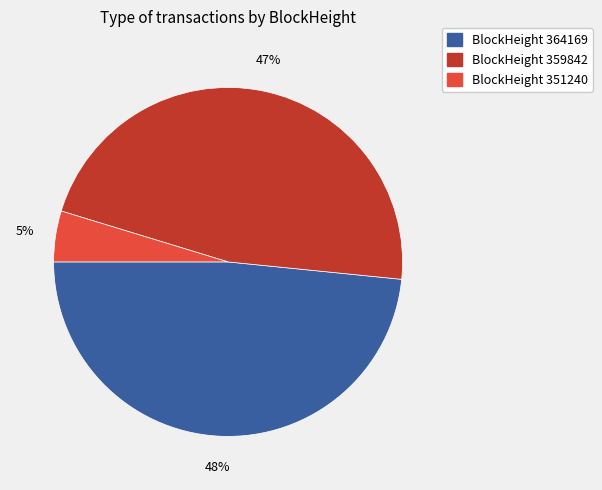

To the nearest percent, what is the average slice percentage?

33%